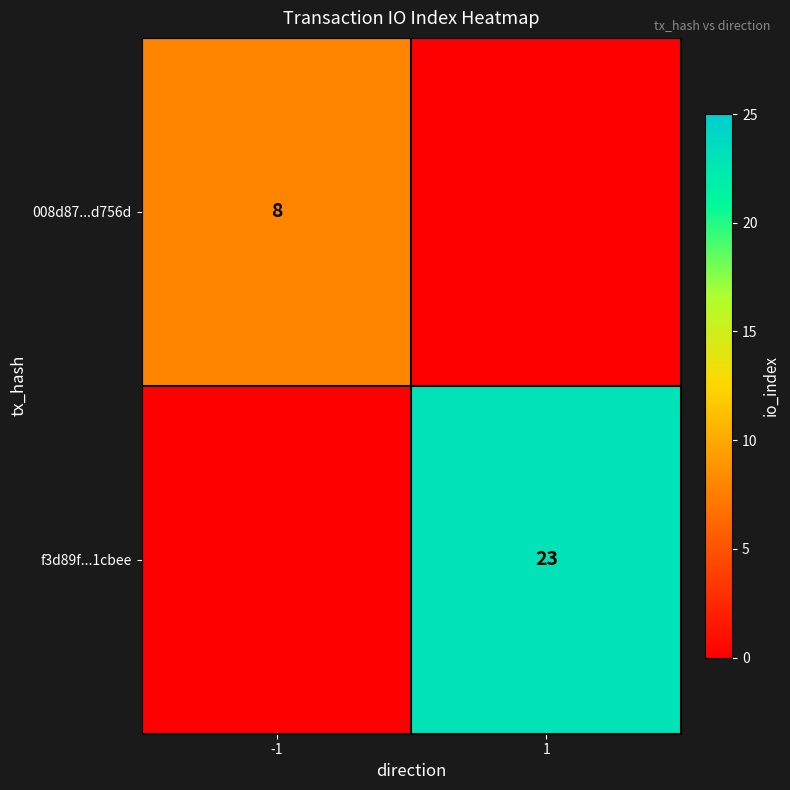

The f3d89f...1cbee series shows 37 at 1. True or false?

False